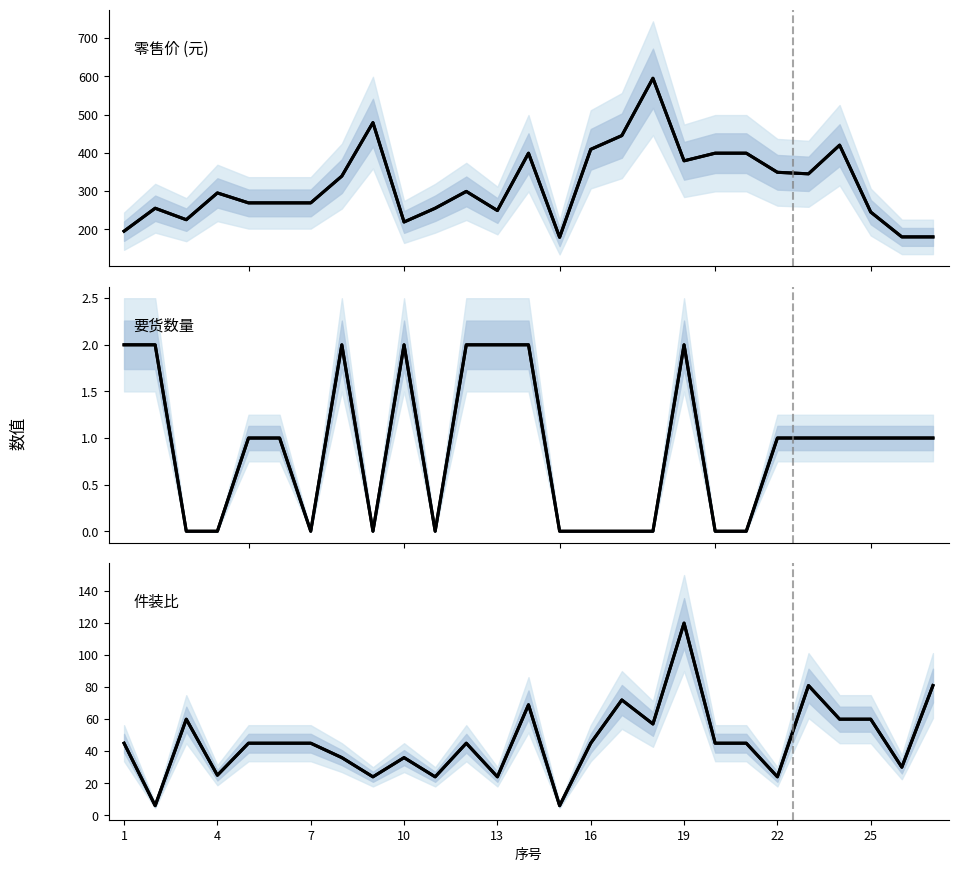

How many lines are shown in the chart?

3